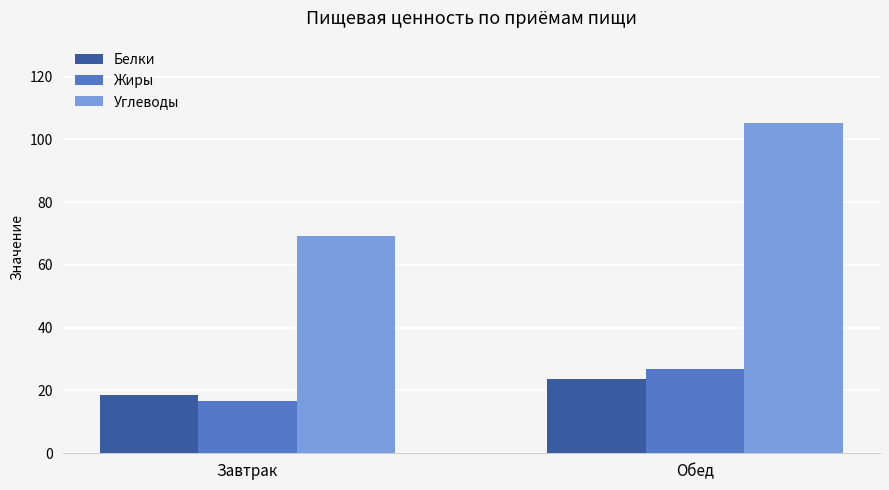

How many data points in Жиры are less than 26?

1